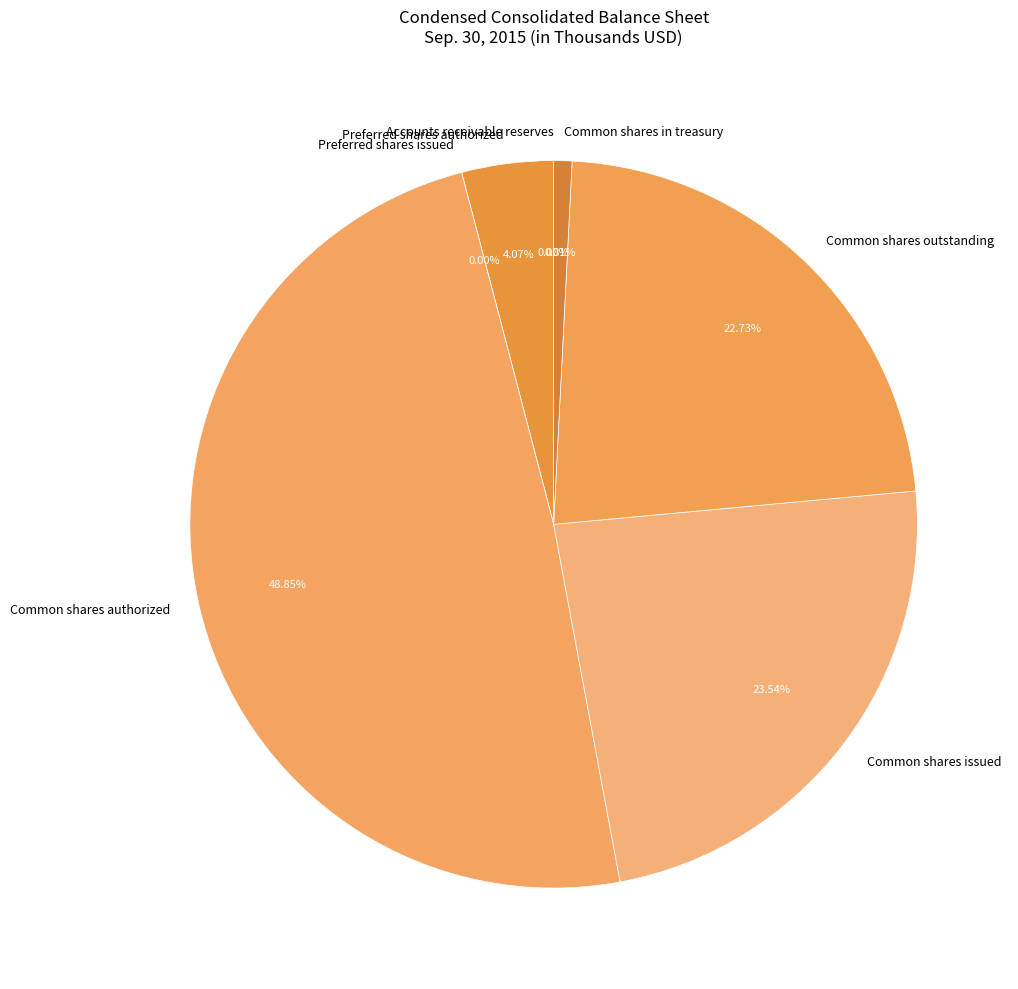

What is the total percentage of Common shares outstanding and Preferred shares issued?

22.7%